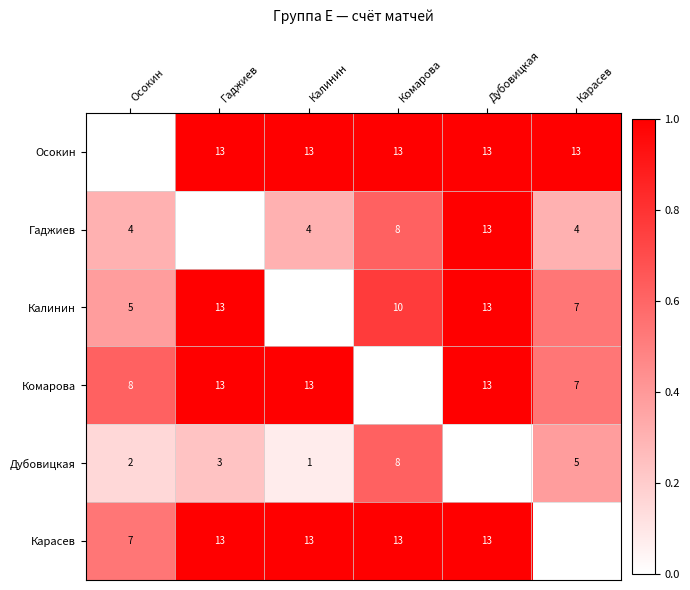

Count the number of categories in the chart.

6